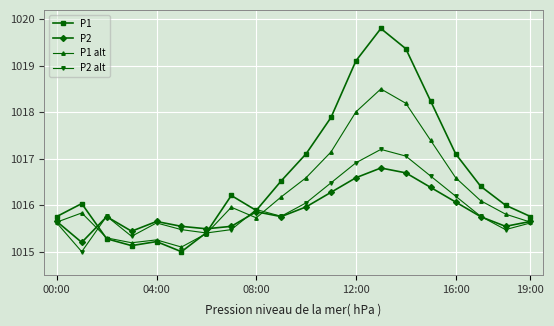

At how many categories does at least one series exceed 1019?

3